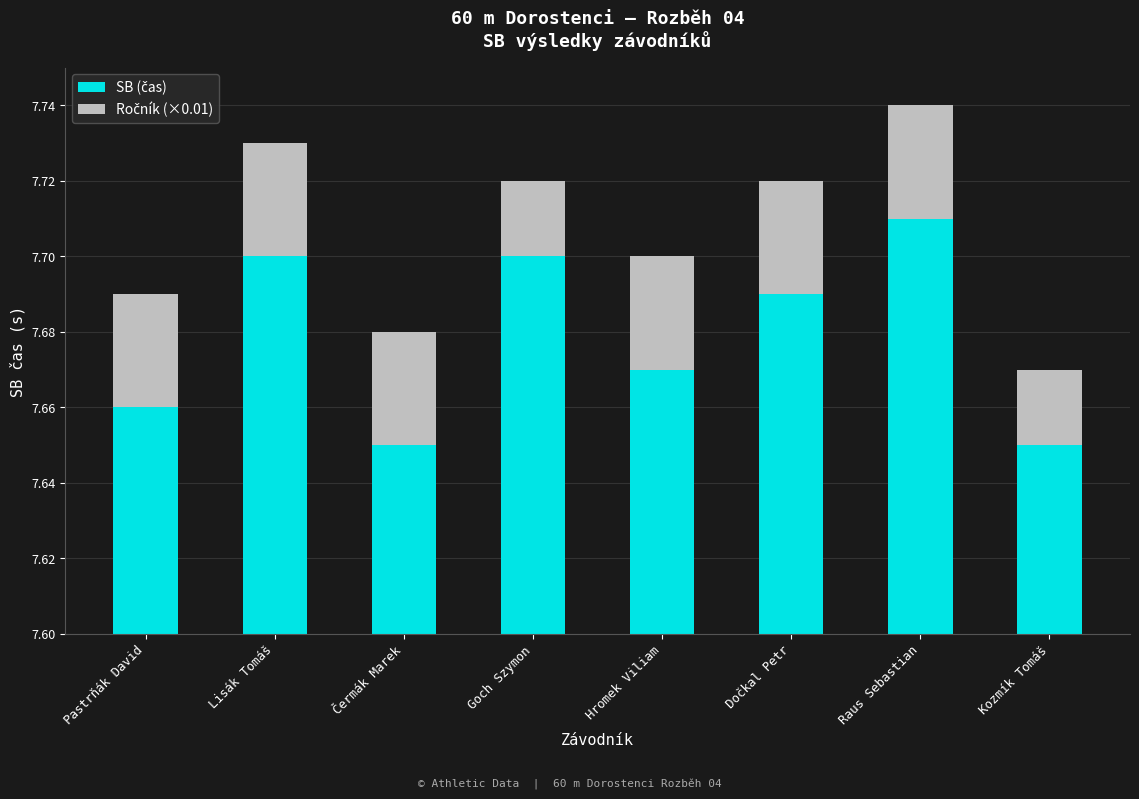

Between Goch Szymon and Dočkal Petr, which series saw the biggest shift?

Ročník (×0.01)